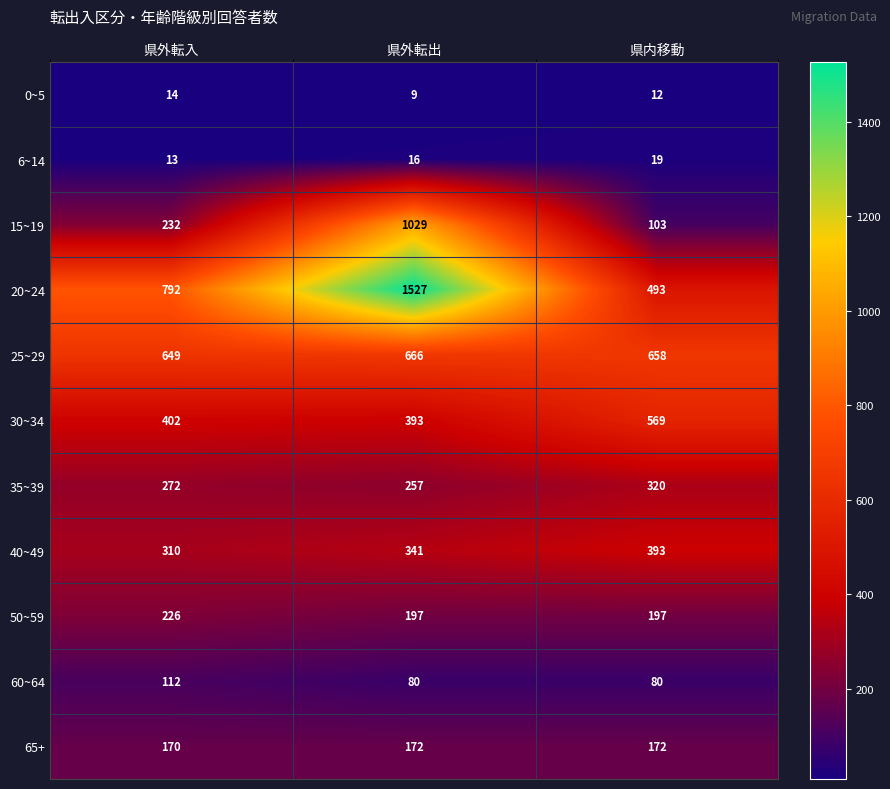

Rank the series at 県内移動 from lowest to highest value.

0~5, 6~14, 60~64, 15~19, 65+, 50~59, 35~39, 40~49, 20~24, 30~34, 25~29